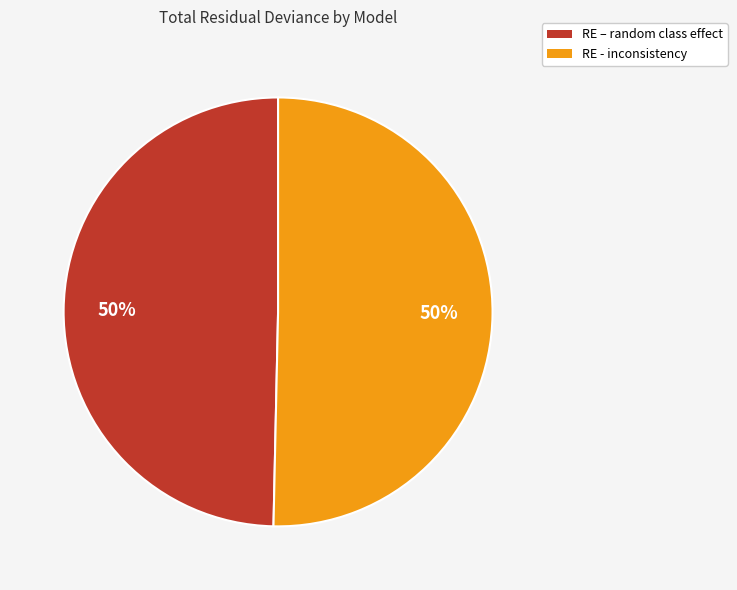

Is it true that RE - inconsistency is 50% of the pie?

True